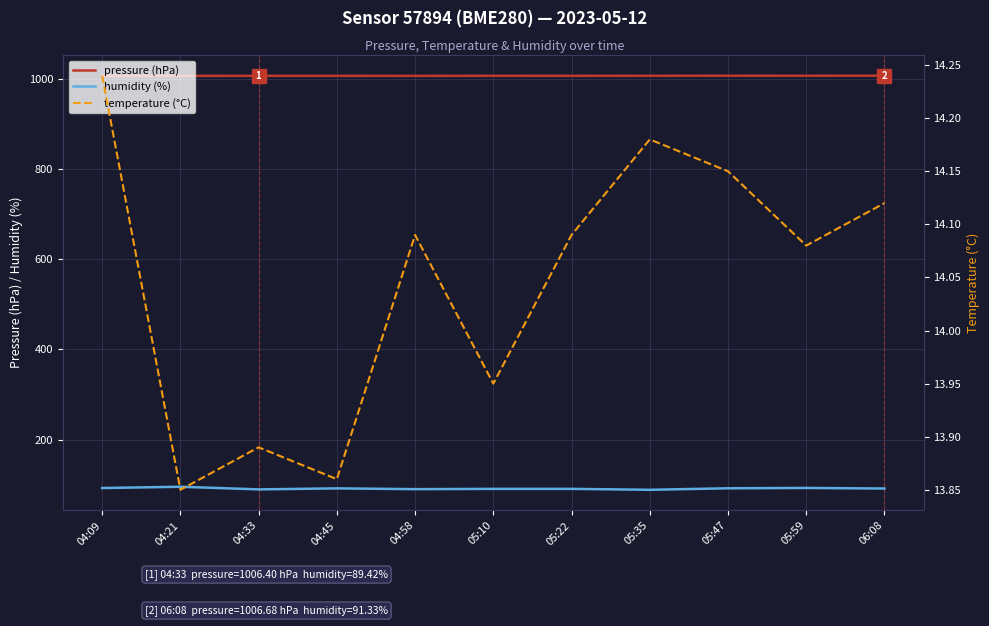

What is the difference between the second highest and second lowest values in the humidity (%) series?

3.2